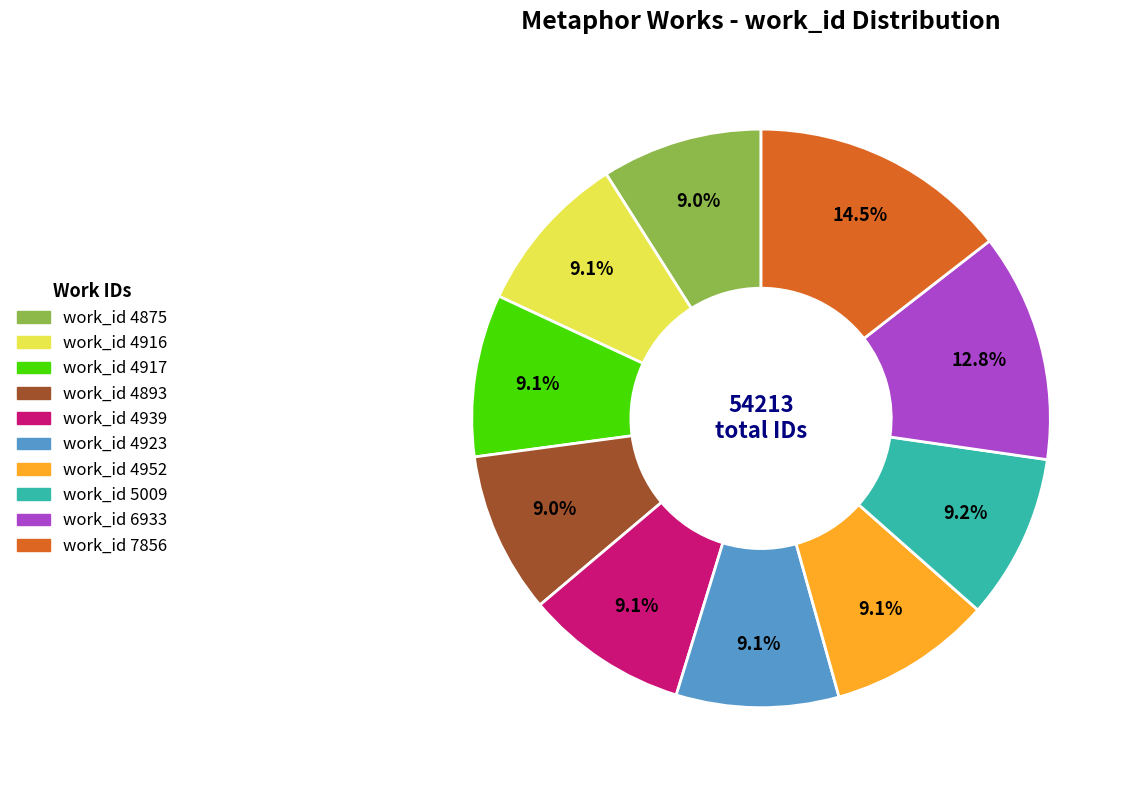

Which slice is the largest?

work_id 7856